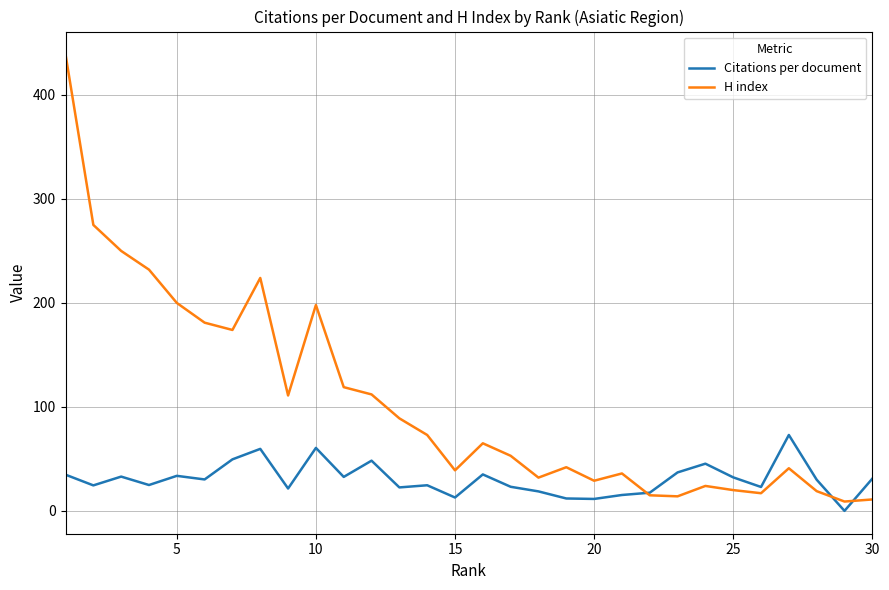

Rank the series by their maximum value, from lowest to highest.

Citations per document, H index